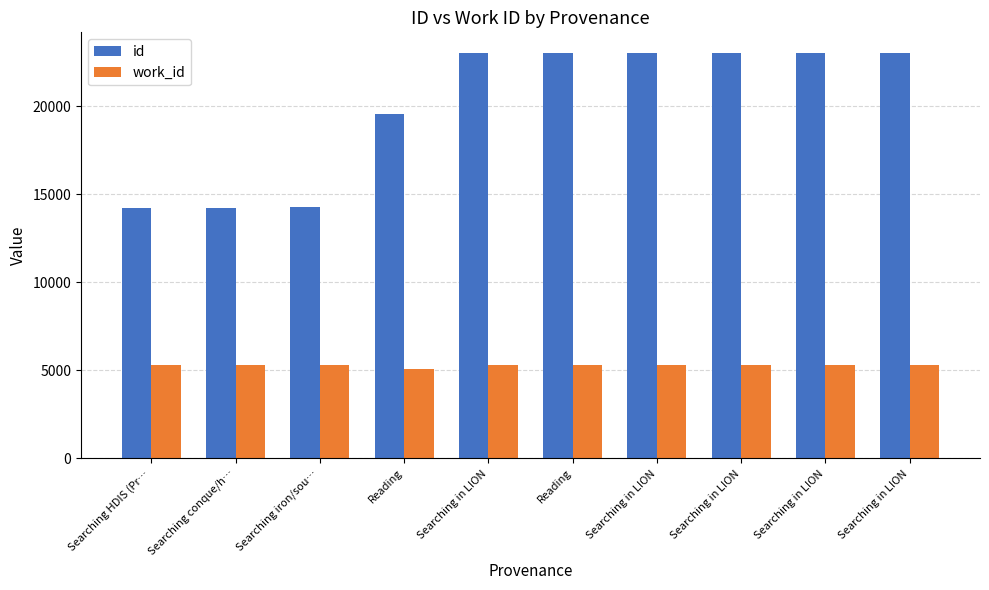

Count the number of categories in the chart.

10